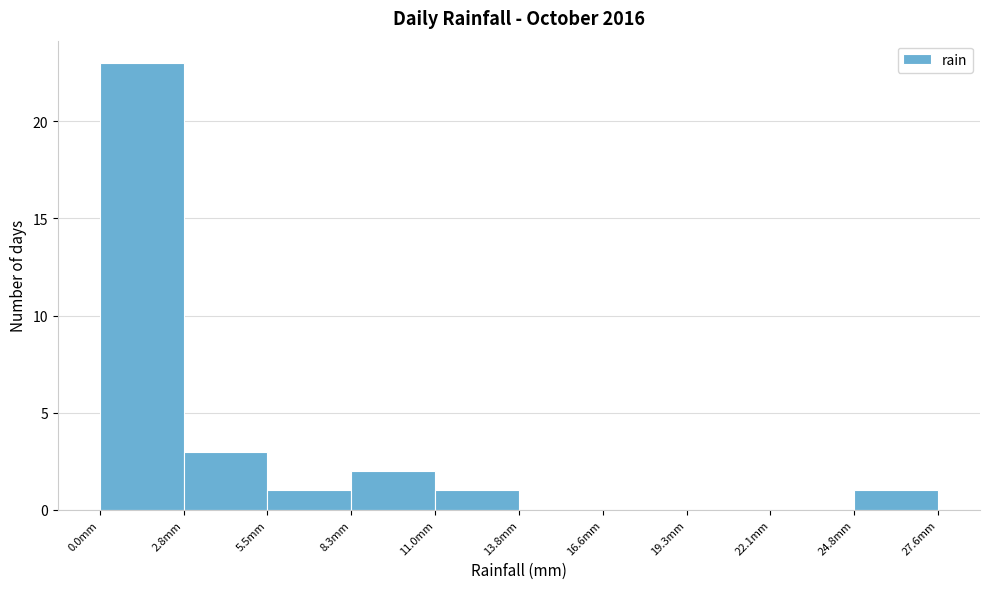

Reading left to right, transcribe this chart: for each bar, give the range it covers on the x-axis and its height. Neither the bar edges nor the heights are printed on the chart, so give them approximately, as read against the axes.

0.0 to 3.0: 23
3.0 to 5.5: 3
5.5 to 8.5: 1
8.5 to 11.0: 2
11.0 to 14.0: 1
14.0 to 16.5: 0
16.5 to 19.5: 0
19.5 to 22.0: 0
22.0 to 25.0: 0
25.0 to 27.5: 1